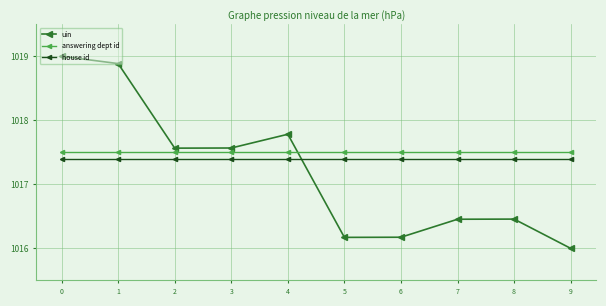

In uin, how many points are higher than both neighbors (excluding endpoints)?

2